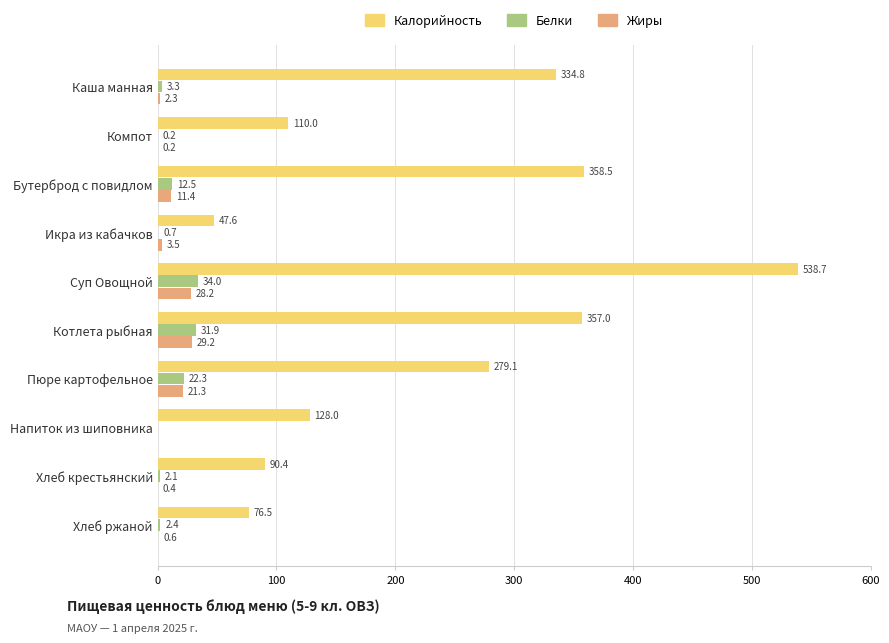

Is it true that Жиры equals 0.0 at Напиток из шиповника?

True